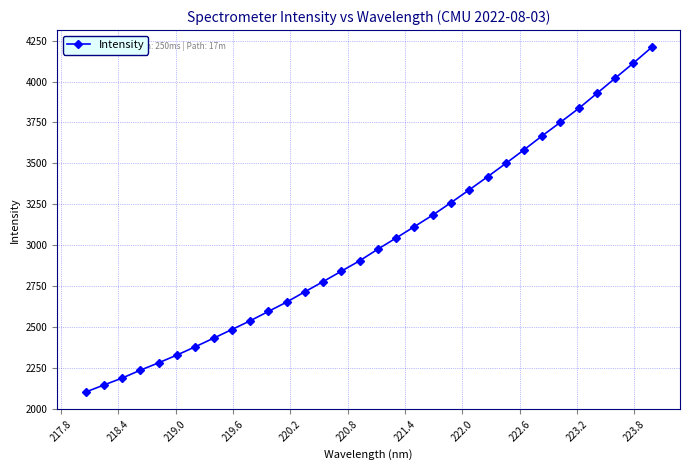

True or false: the data has more than 2 interior local peaks.

False